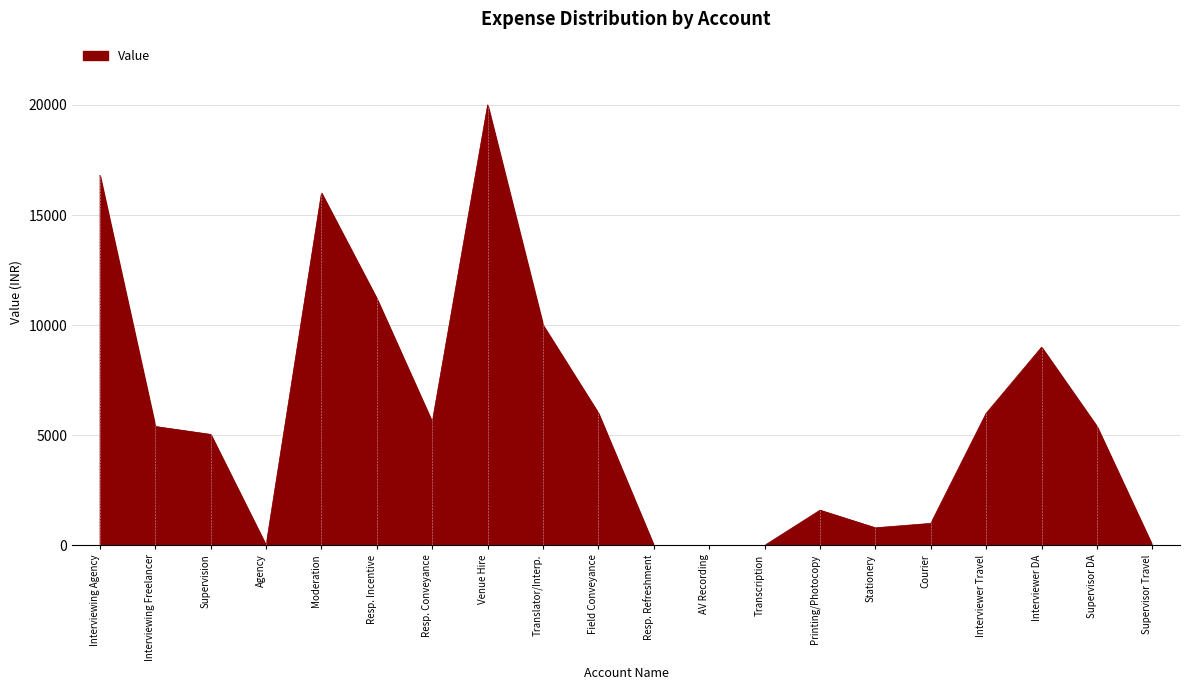

Is it true that the value at Courier is 1000?

True